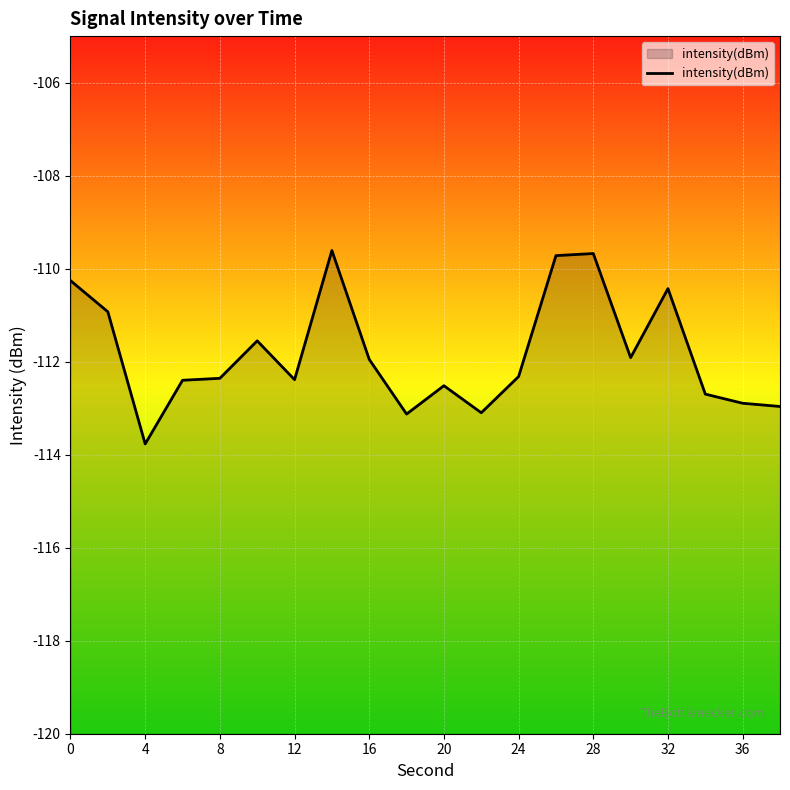

Is it true that the value at 28 is -144.6?

False